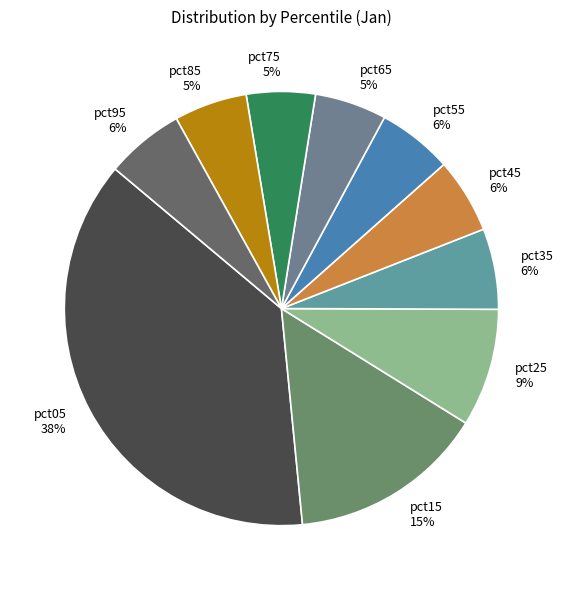

Is there any slice that represents more than half of the pie?

No